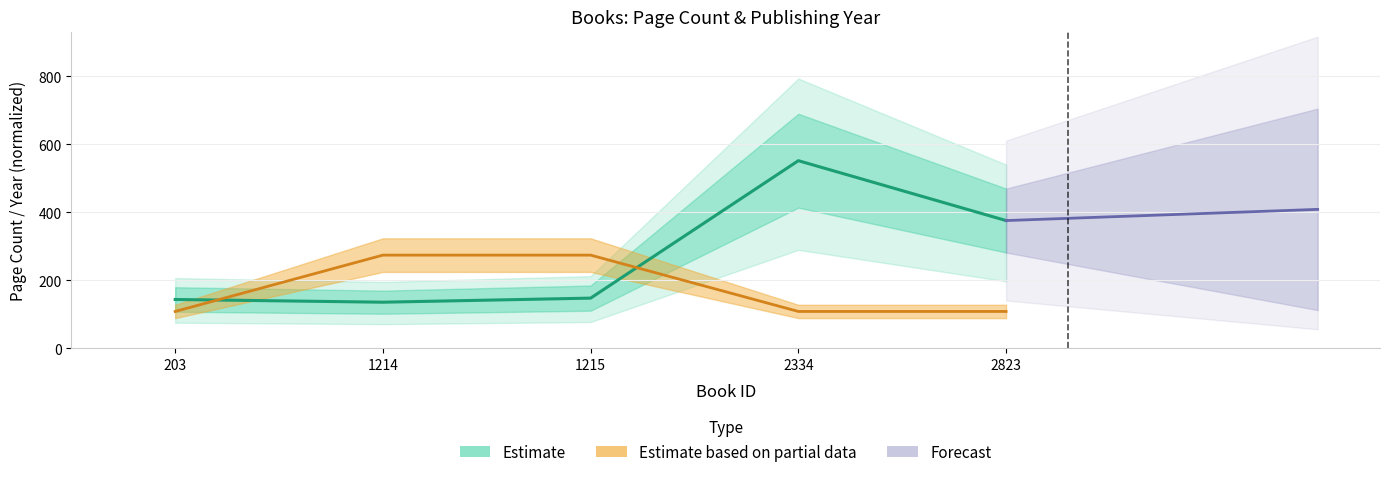

What is the value of the publishingYear point at the 4th from the left?

108.8